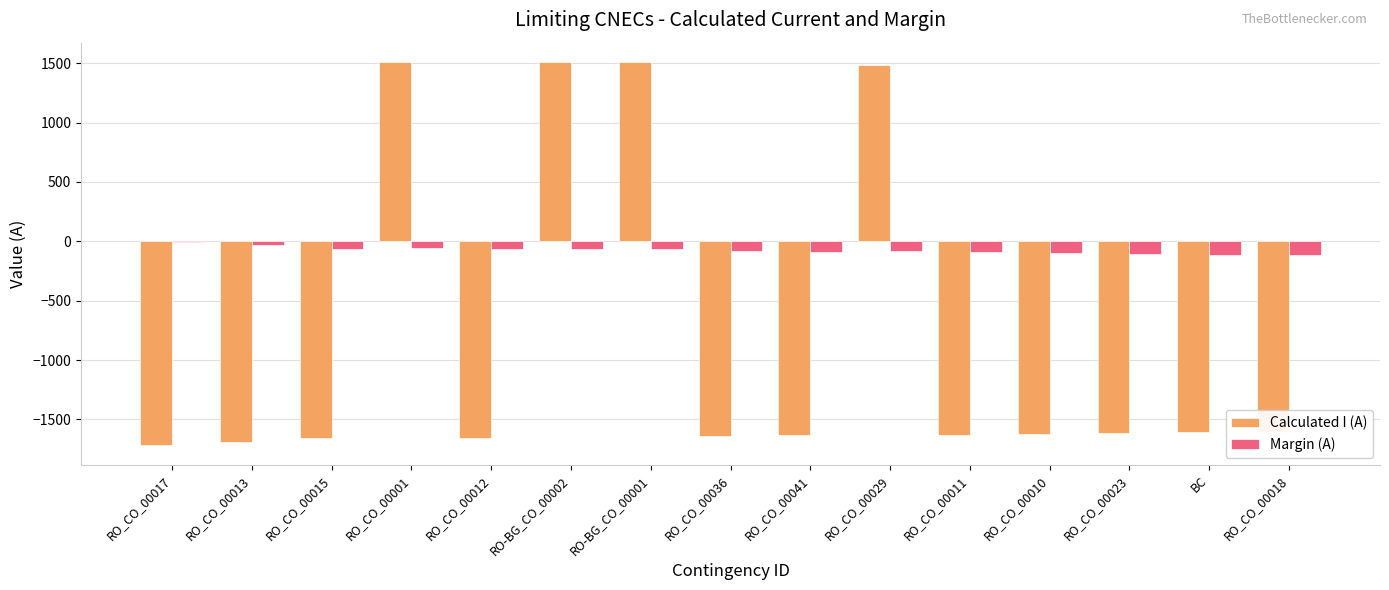

What is the sum of the Calculated I (A) values at RO-BG_CO_00001 and RO_CO_00041?

-126